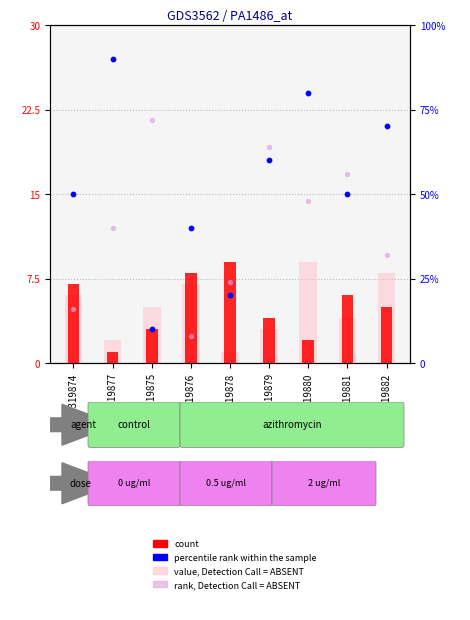

What is the total value across all series at GSM319875?

90